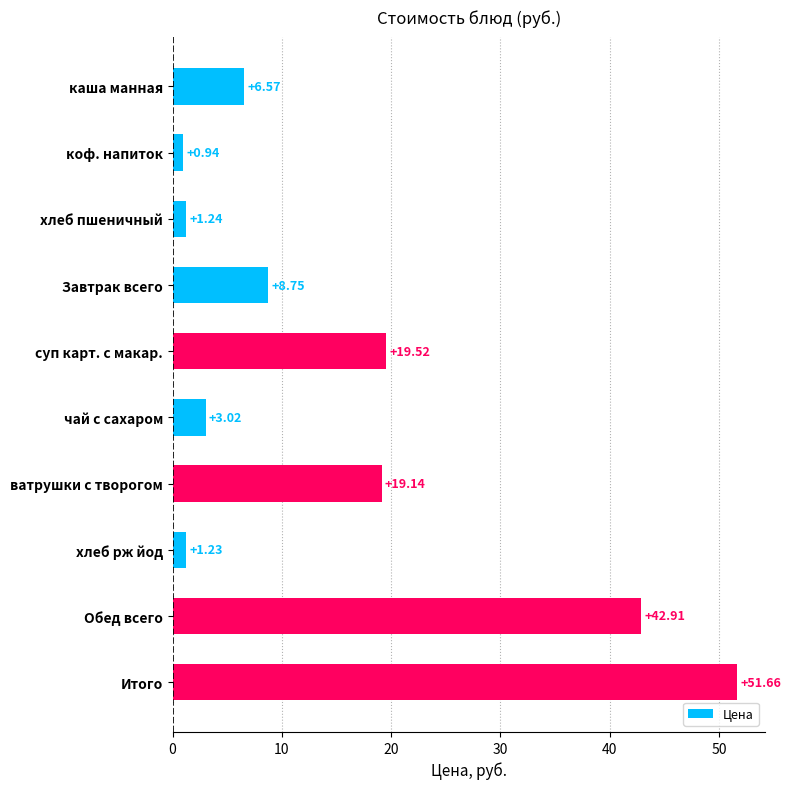

How many data points are less than 8?

5